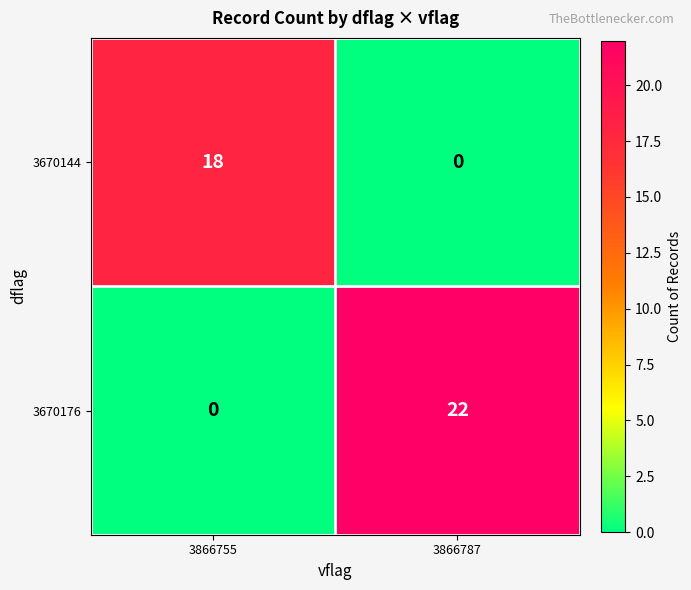

Reading left to right, list all the values displayed in this chart.

3670144: 3866755=18	3866787=0
3670176: 3866755=0	3866787=22